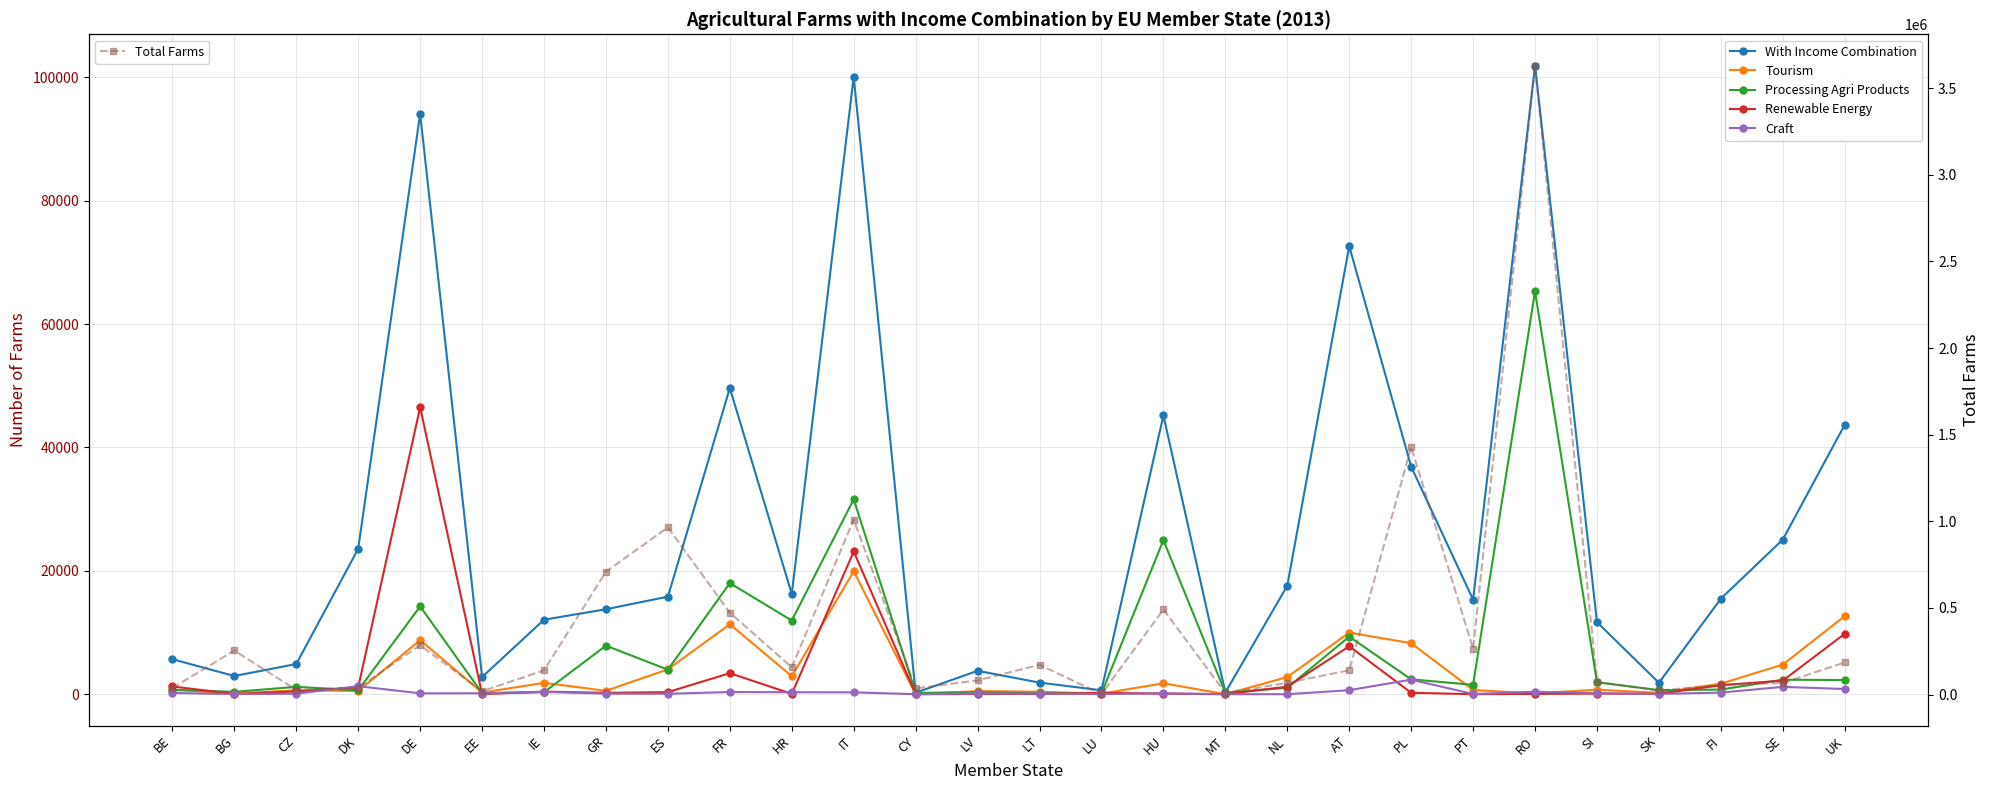

What is the label of the 16th point from the right?

CY